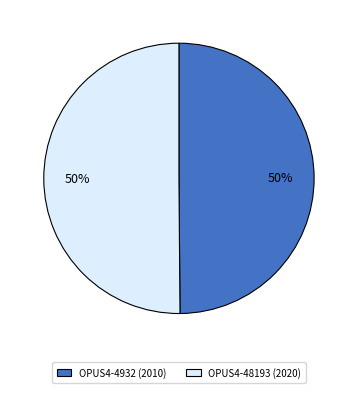

Do OPUS4-48193 (2020) and OPUS4-4932 (2010) together represent more than half of the pie?

Yes